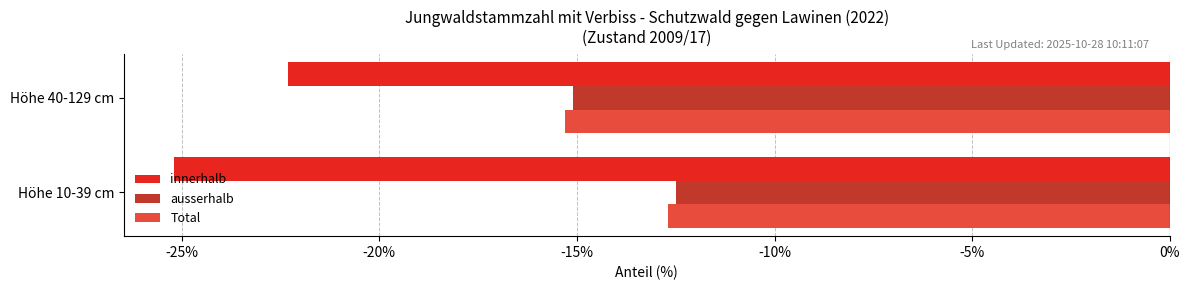

What is the total value across all series at Höhe 40-129 cm?

-52.7